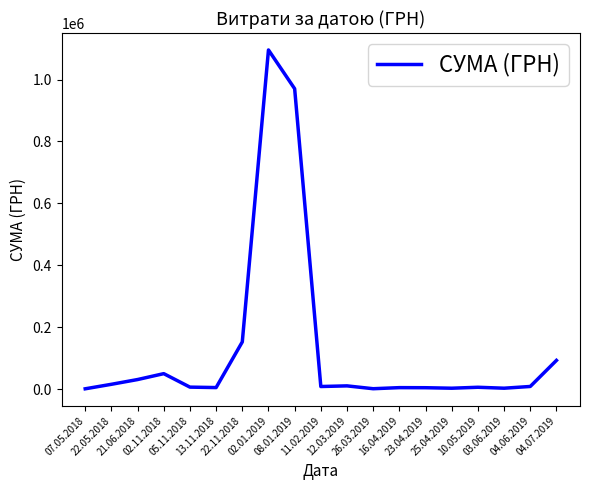

What is the difference between the maximum and minimum values?

1094688.5